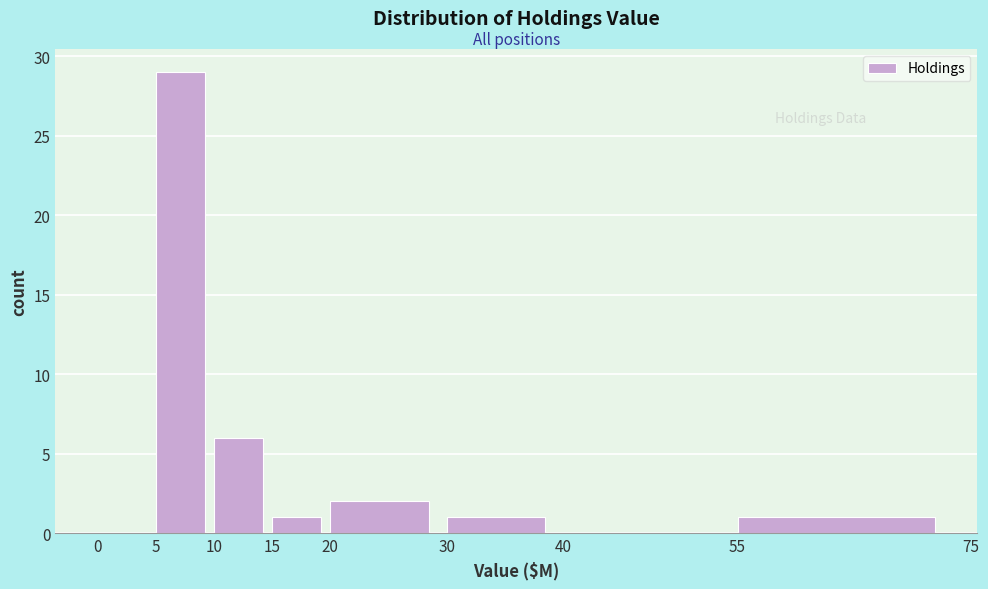

Reading left to right, list every bar in this chart as the range it spans on the x-axis followed by its height. The values are not printed on the chart, so give them approximately, as read against the axis.

0 to 5: 0
5 to 10: 29
10 to 15: 6
15 to 20: 1
20 to 30: 2
30 to 40: 1
40 to 55: 0
55 to 75: 1